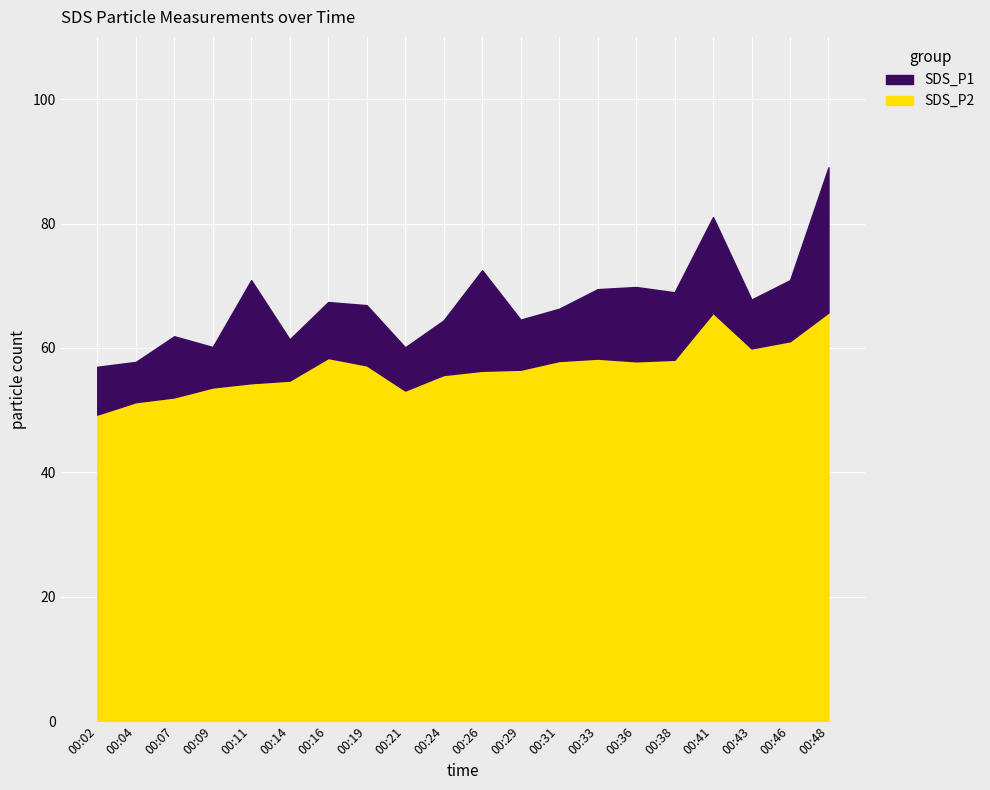

True or false: SDS_P1 and SDS_P2 cross at least once.

False